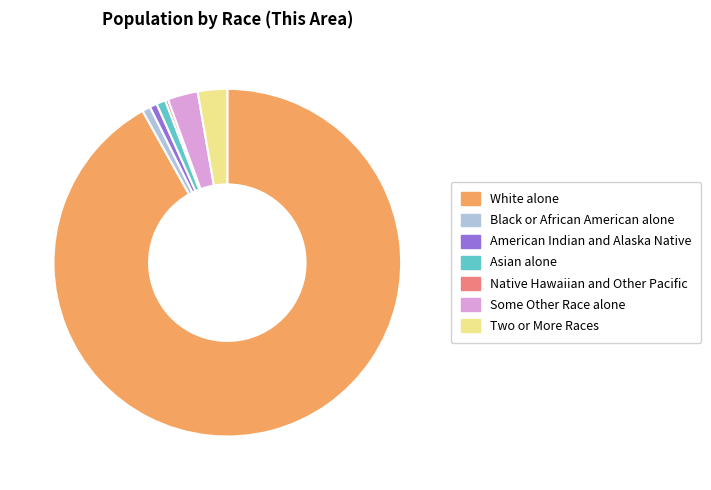

Is it true that Some Other Race alone is 3% of the pie?

True